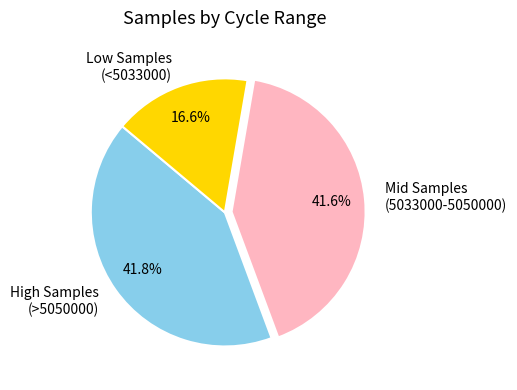

How many slices are in this pie chart?

3